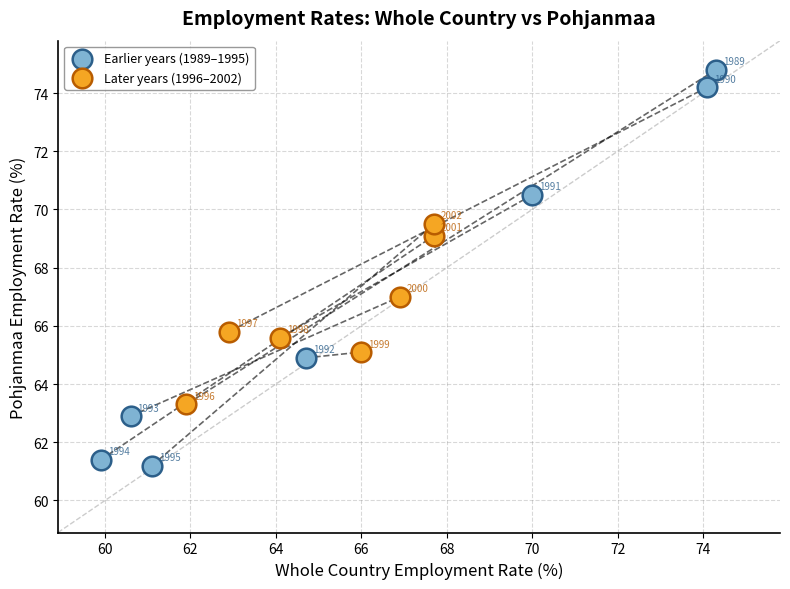

Which series reaches the maximum Y coordinate?

Earlier years (1989–1995)